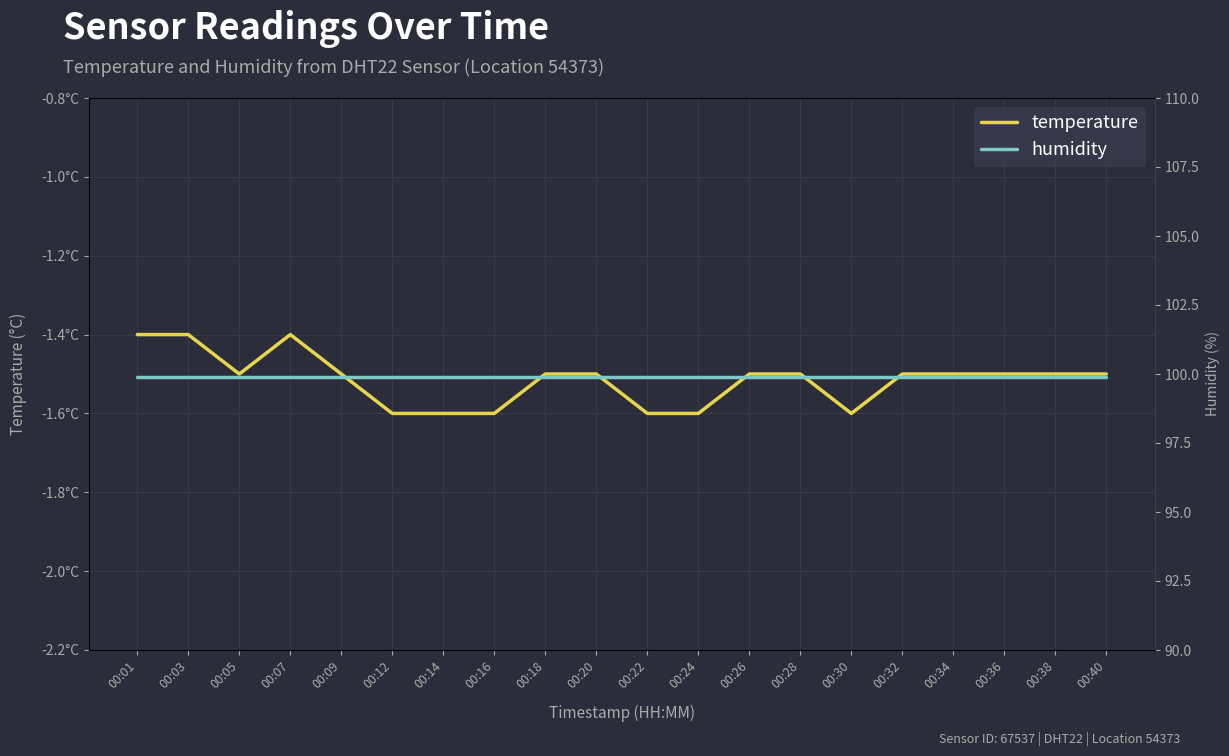

Rank the series by their average value, from lowest to highest.

temperature, humidity